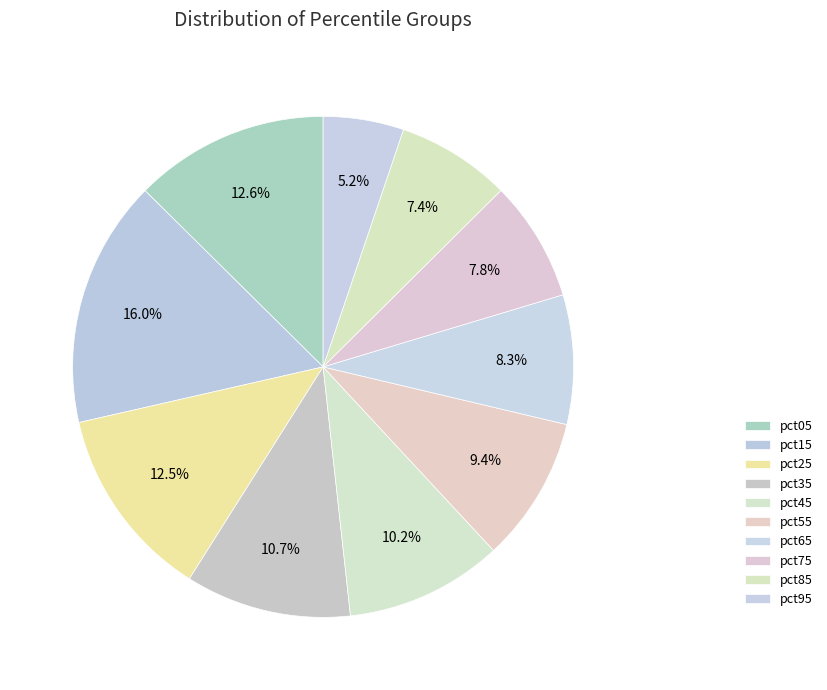

To the nearest percent, what percentage of the pie is pct45?

10%